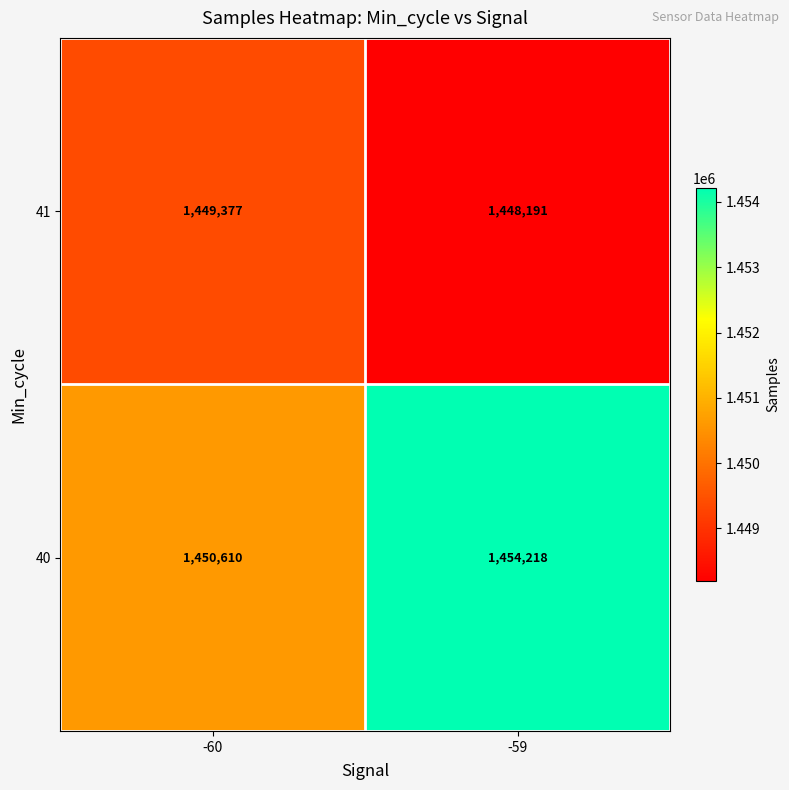

At -59, list the series in order from smallest to largest.

41, 40